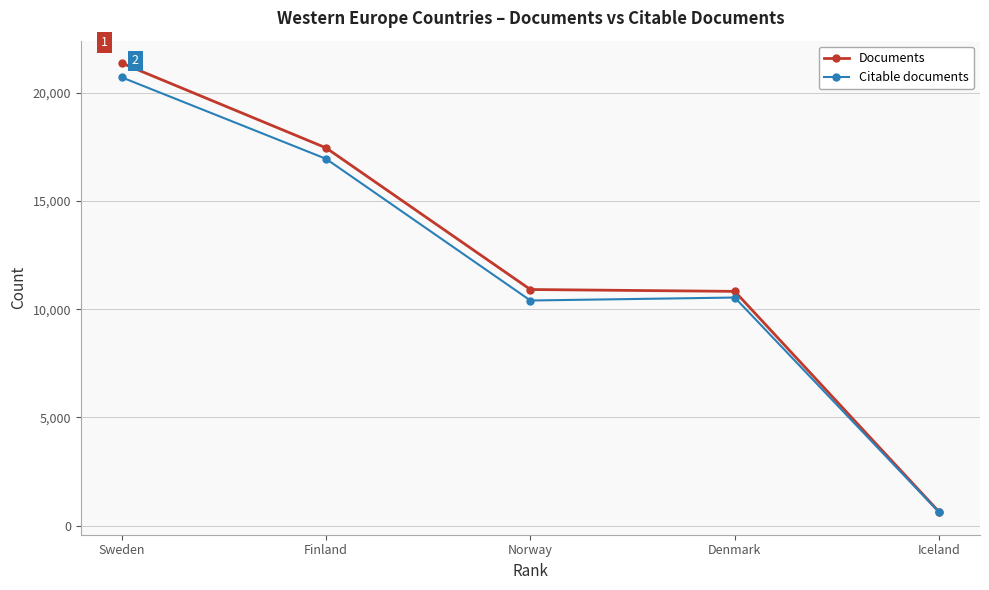

How many lines are shown in the chart?

2